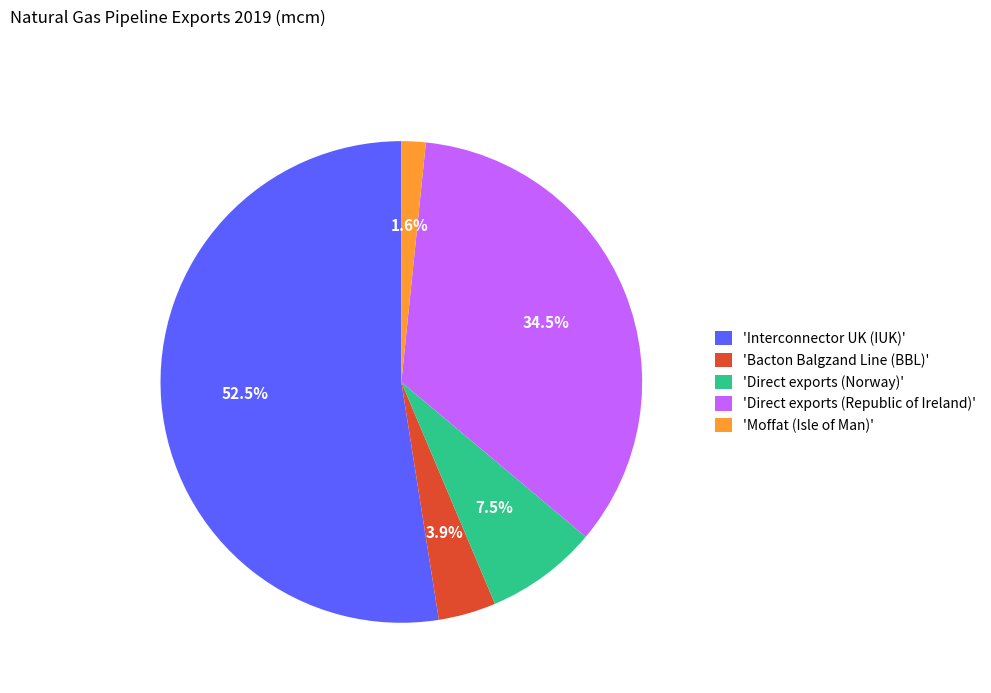

Rank the categories by value from highest to lowest.

'Interconnector UK (IUK)', 'Direct exports (Republic of Ireland)', 'Direct exports (Norway)', 'Bacton Balgzand Line (BBL)', 'Moffat (Isle of Man)'